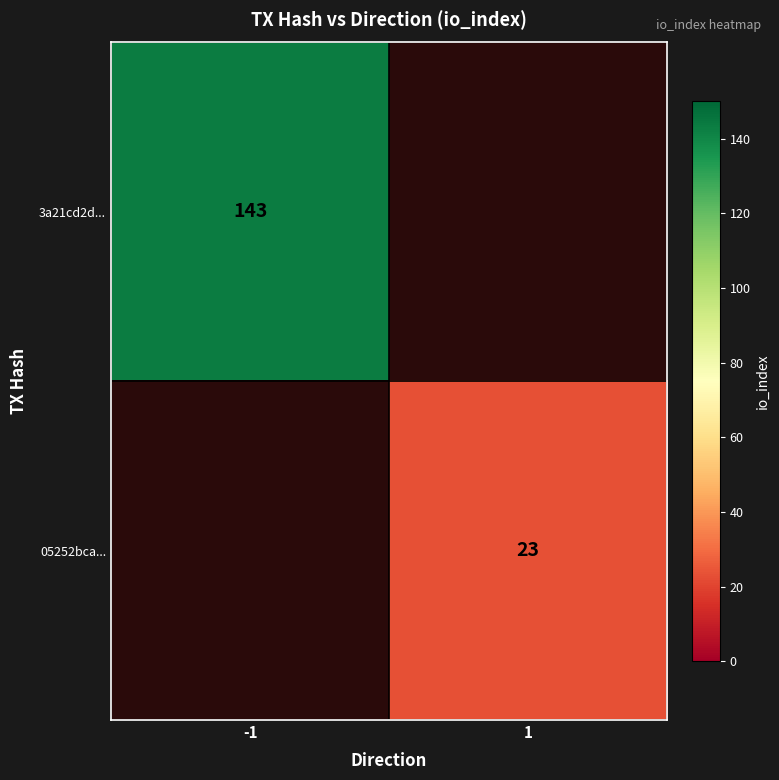

The value of 05252bca... at 1 is 5. True or false?

False